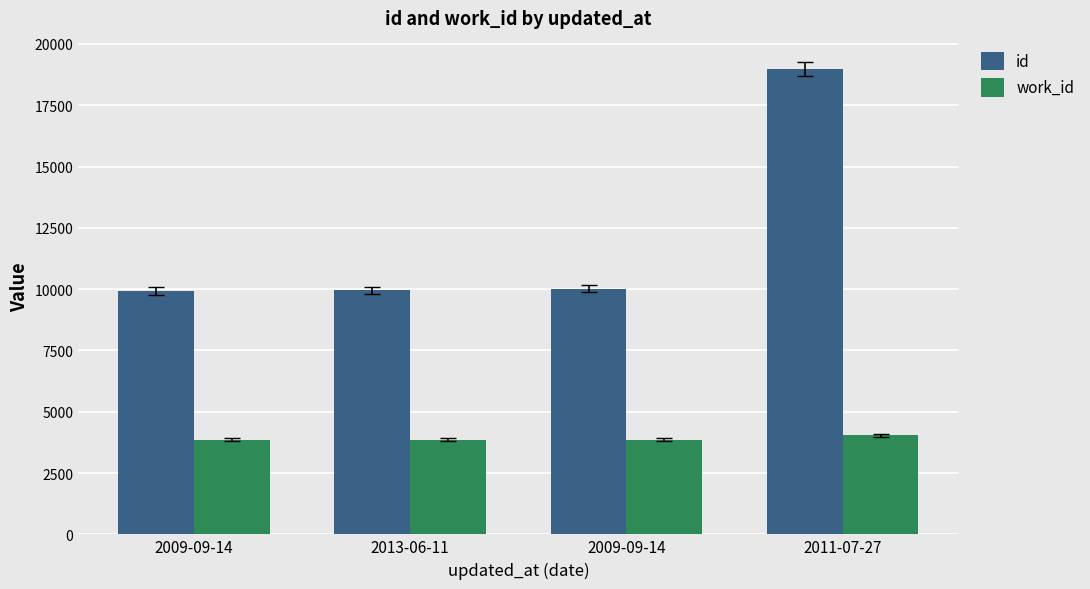

Count the number of categories in the chart.

4